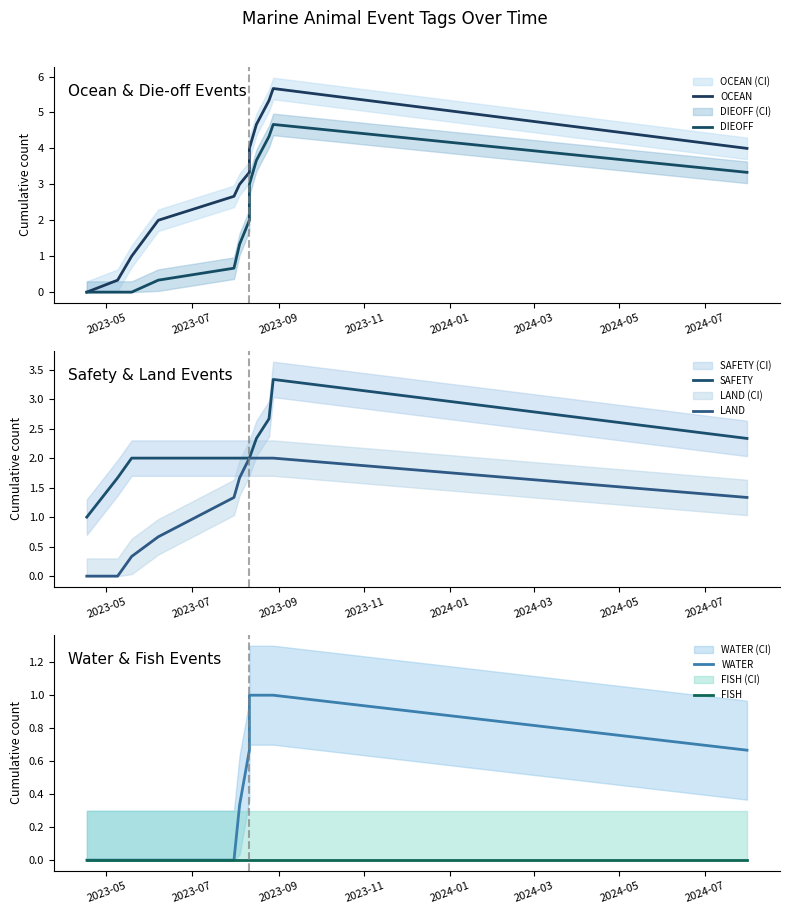

What are all the series names shown in the legend?

OCEAN, DIEOFF, SAFETY, LAND, WATER, FISH